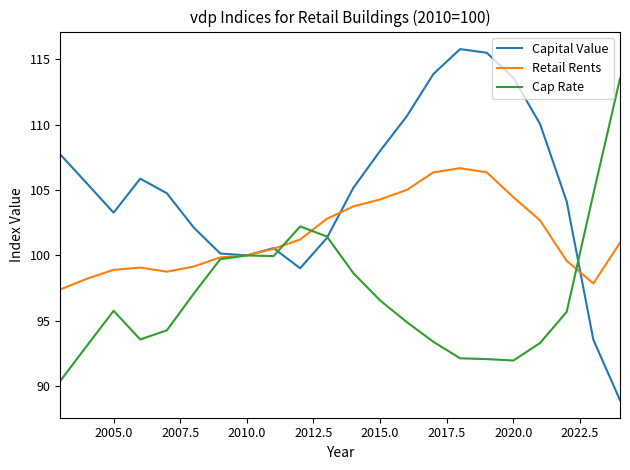

Rank the series by their maximum value, from highest to lowest.

Capital Value, Cap Rate, Retail Rents